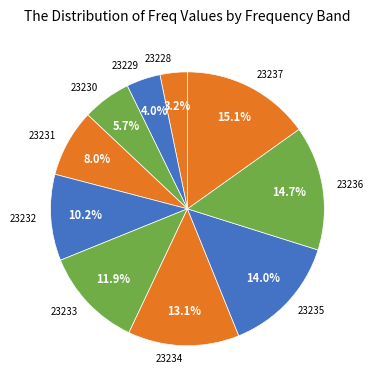

Is there any slice that represents more than half of the pie?

No